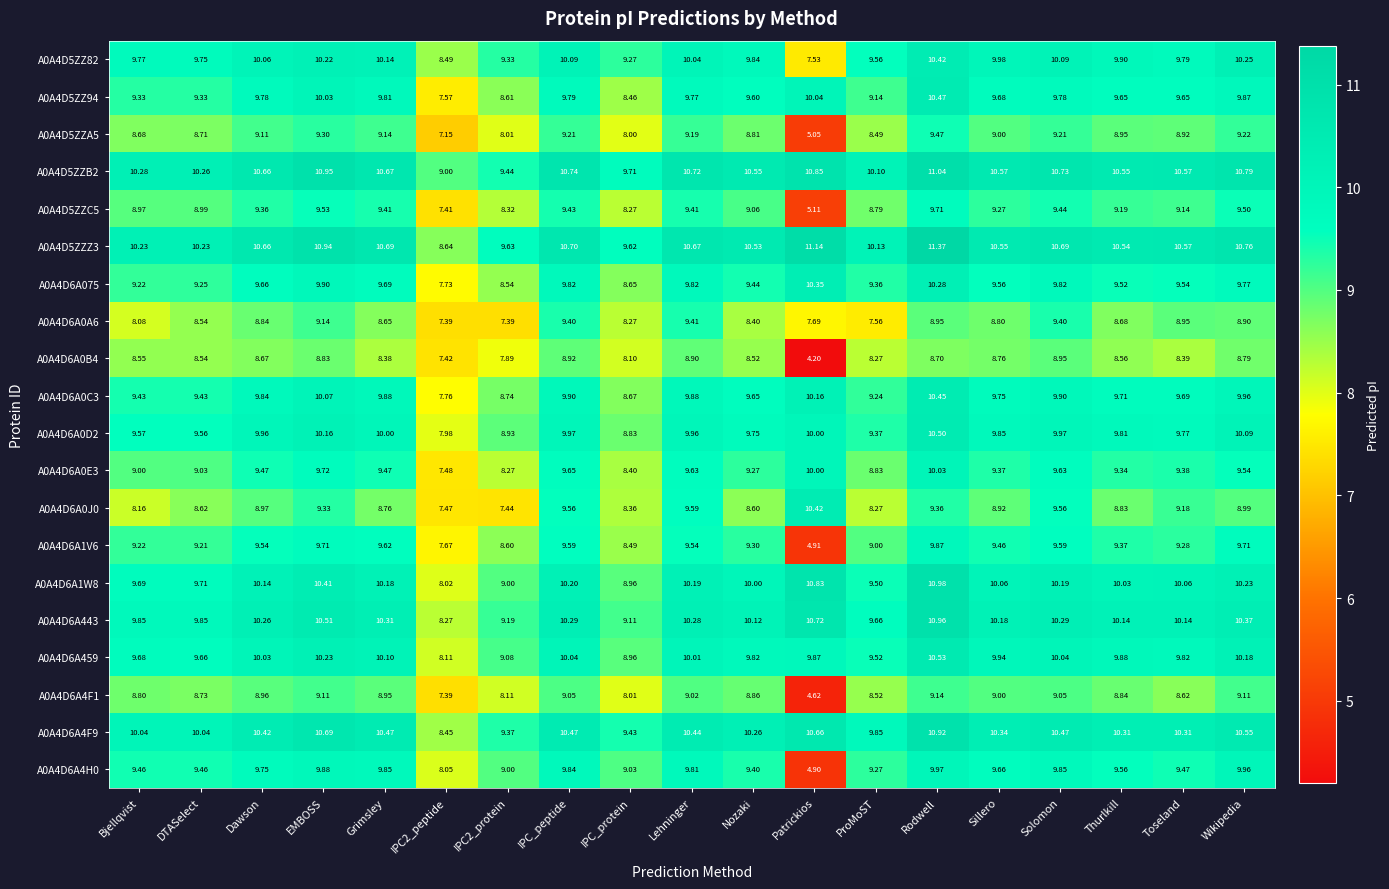

Which category has the highest value across all series?

Rodwell